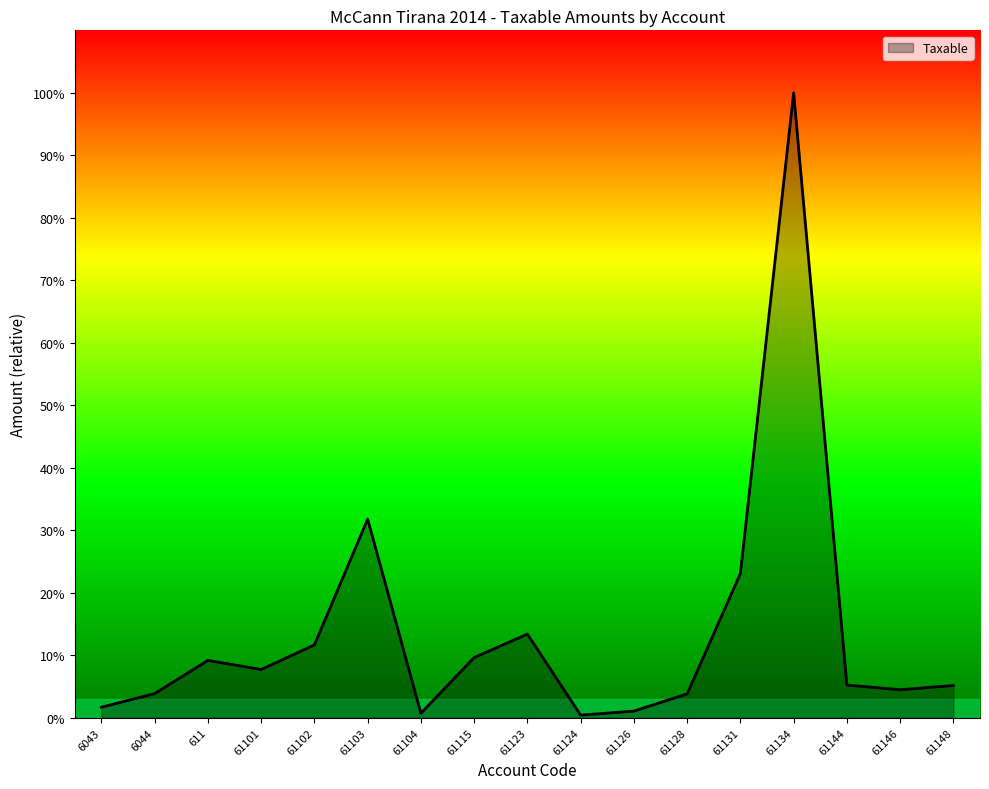

Does the chart display data point markers on the line(s)?

No